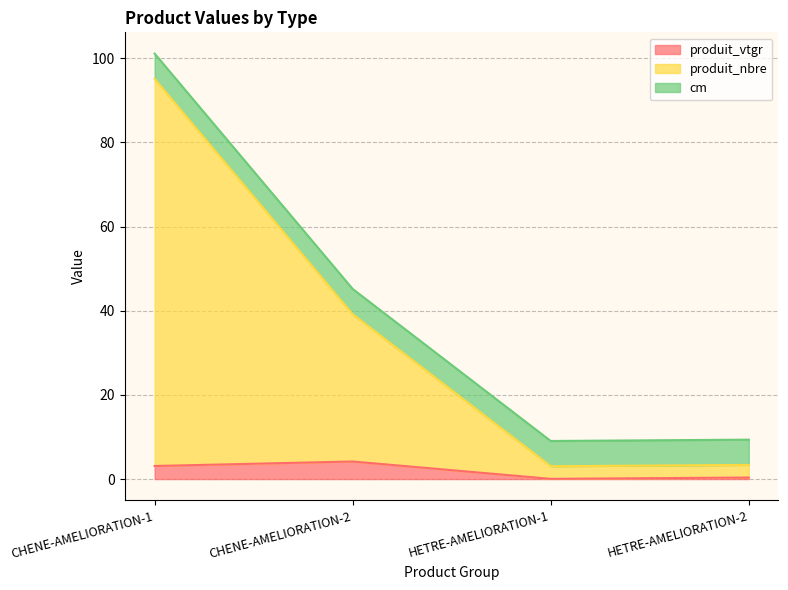

What is the difference between the second highest and second lowest values in the produit_vtgr series?

2.7